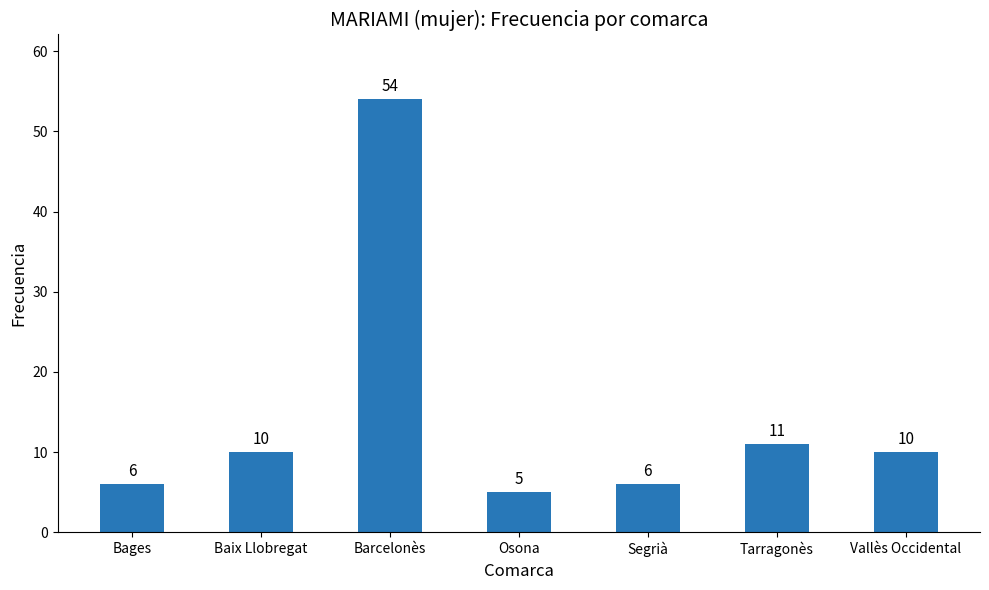

True or false: the data shows 11 at Segrià.

False